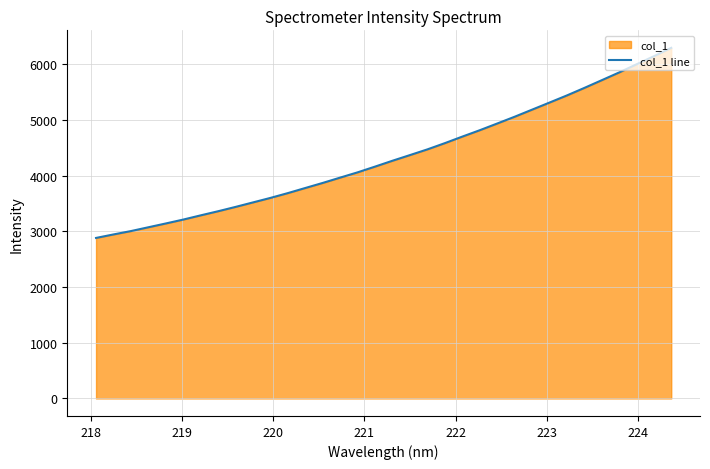

How many values exceed 4269?

17